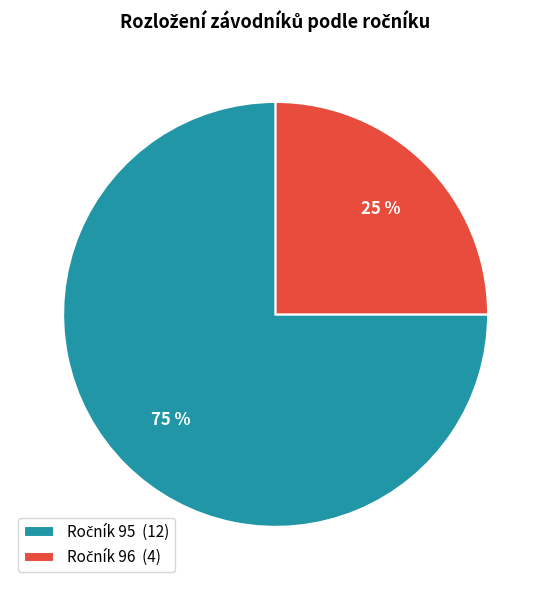

To the nearest percent, what is the average slice percentage?

50%